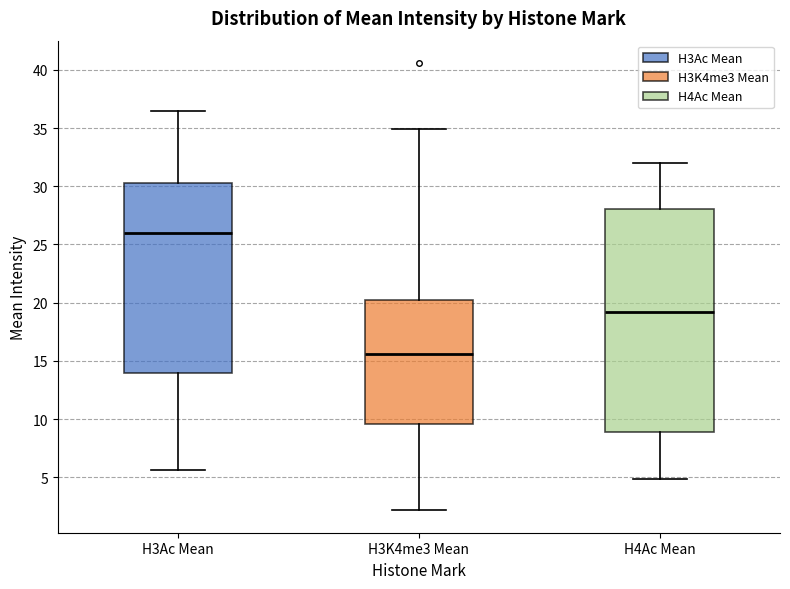

Reading left to right, transcribe this box plot: for each box, give where its median line is, the range the box spans, and where its two whiskers end, as read against the y-axis. The values are not printed on the chart, so give them approximately, as read against the axis.

H3Ac Mean: median 26.0, box 14.0 to 30.5, whiskers 5.5 to 36.5
H3K4me3 Mean: median 15.5, box 9.5 to 20.0, whiskers 2.0 to 35.0
H4Ac Mean: median 19.0, box 9.0 to 28.0, whiskers 5.0 to 32.0